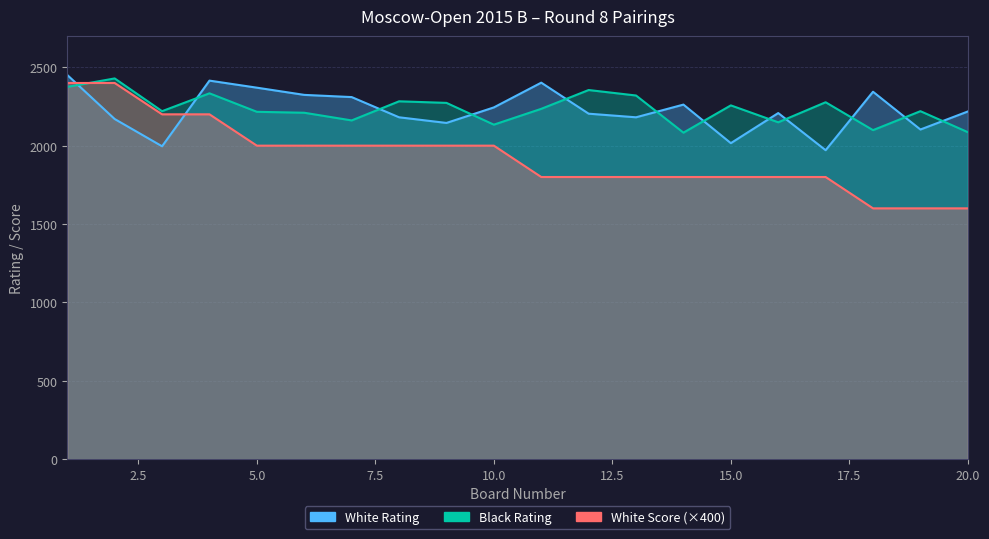

Reading left to right, extract all data points from this chart.

White Rating: 2451	2170	1996	2415	2370	2324	2310	2181	2145	2244	2402	2204	2181	2262	2016	2208	1971	2344	2103	2218
Black Rating: 2375	2429	2220	2334	2216	2210	2161	2283	2273	2134	2235	2355	2320	2083	2257	2149	2277	2099	2220	2086
White Score: 2400	2400	2200	2200	2000	2000	2000	2000	2000	2000	1800	1800	1800	1800	1800	1800	1800	1600	1600	1600